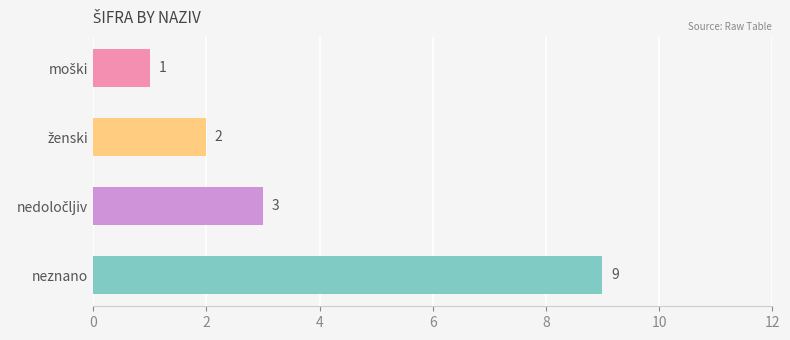

Reading bottom to top, list all the values displayed in this chart.

9	3	2	1